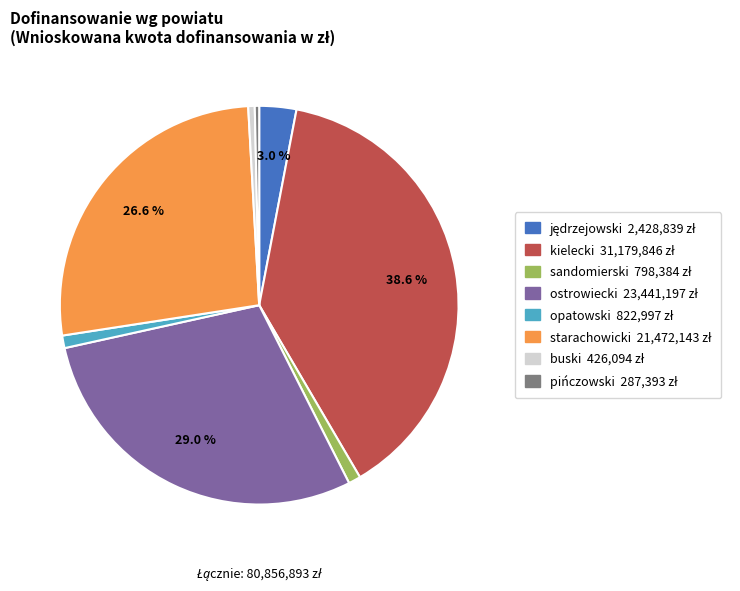

What is the ratio of the value at ostrowiecki to the value at pińczowski?

81.6